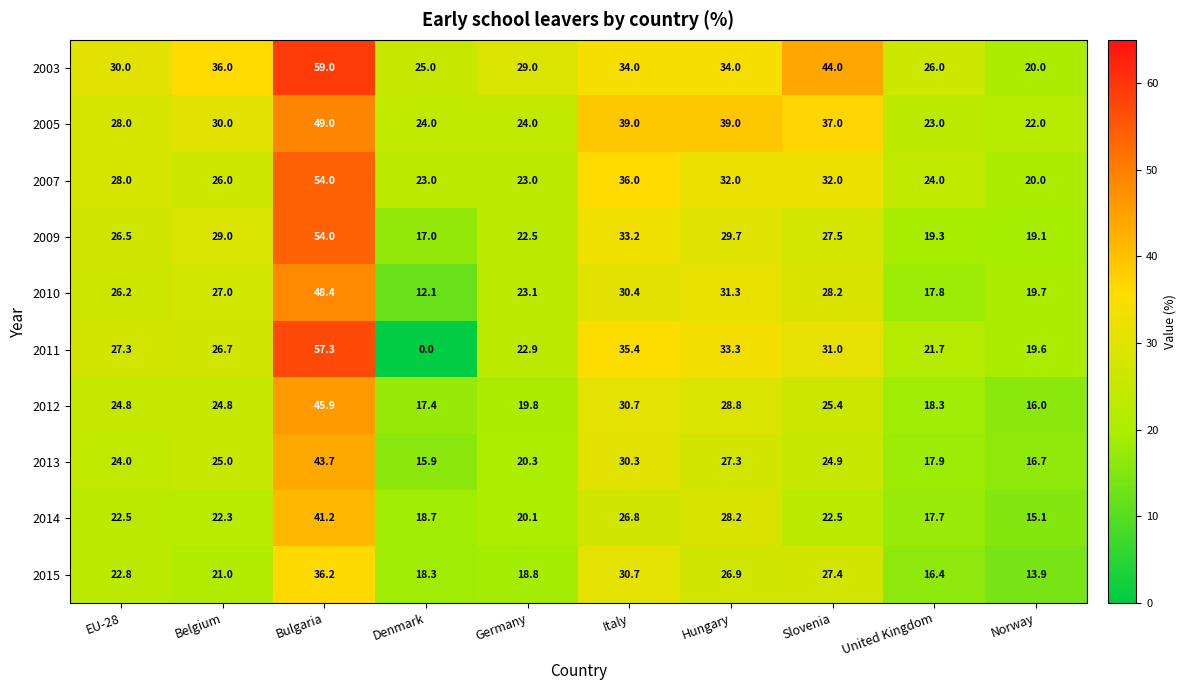

Is the value of 2011 at Belgium greater than the value of 2007 at EU-28?

No